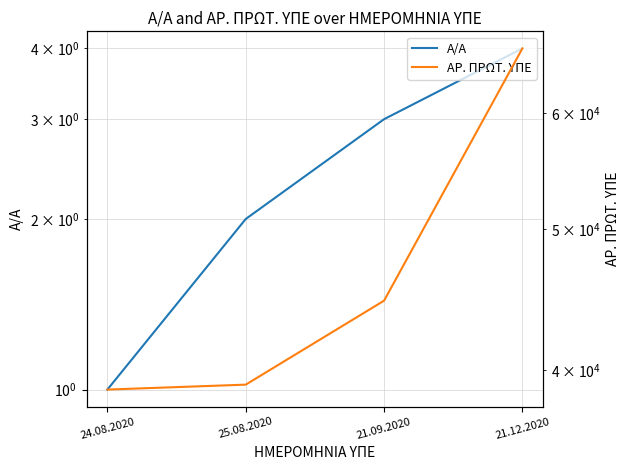

Which series has the widest spread of values?

ΑΡ. ΠΡΩΤ. ΥΠΕ